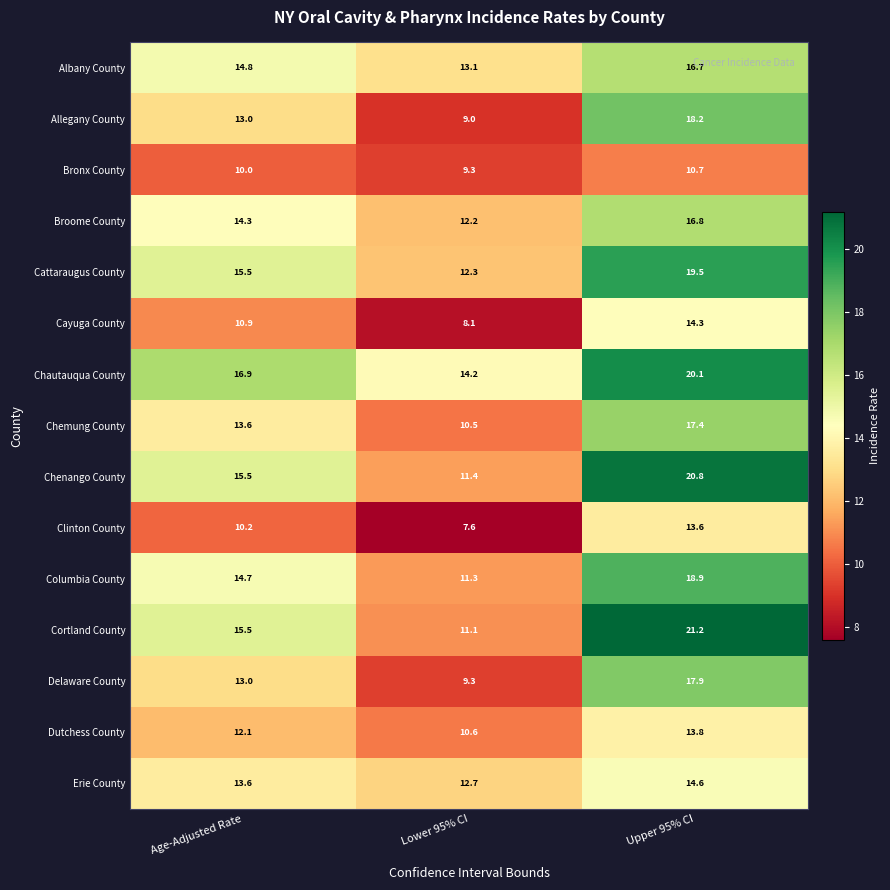

What is the sum of the Chenango County values at Age-Adjusted Rate and Lower 95% CI?

26.9